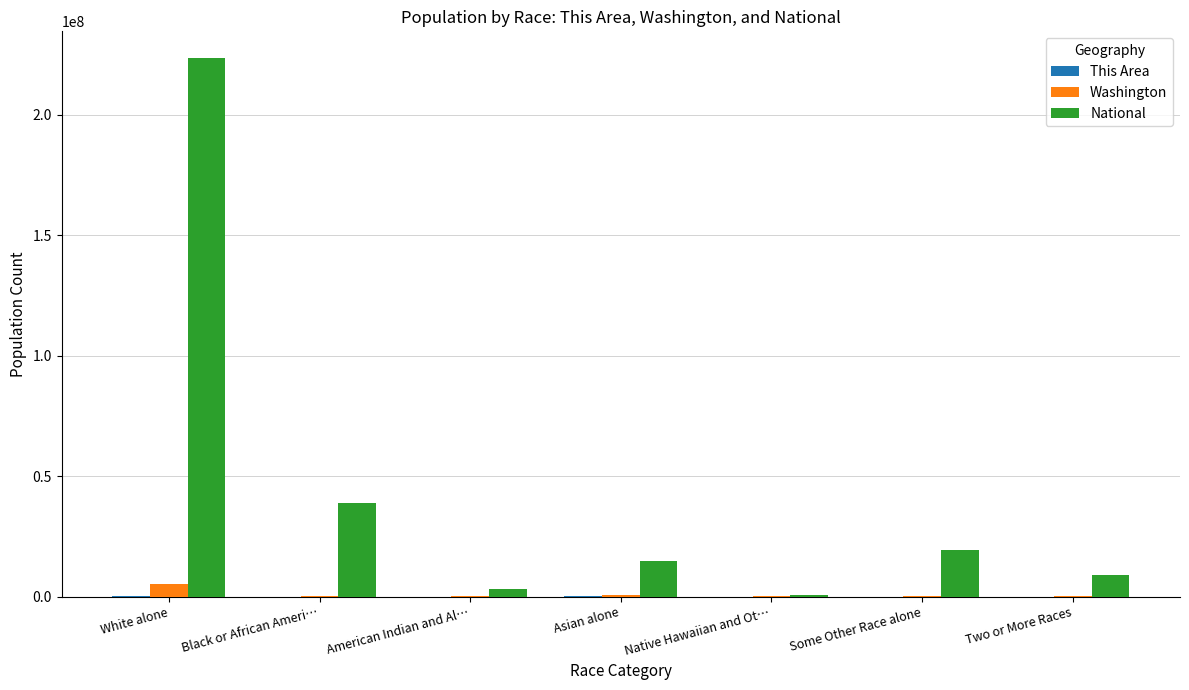

Between Black or African Ameri… and Asian alone, which series saw the biggest shift?

National